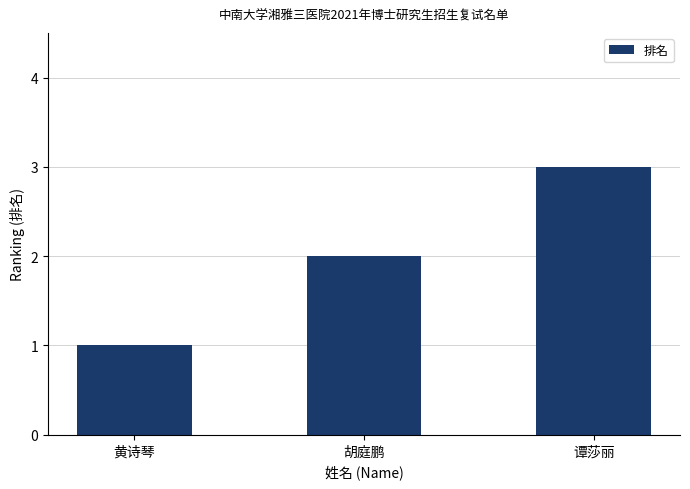

What position from the right is 谭莎丽?

1